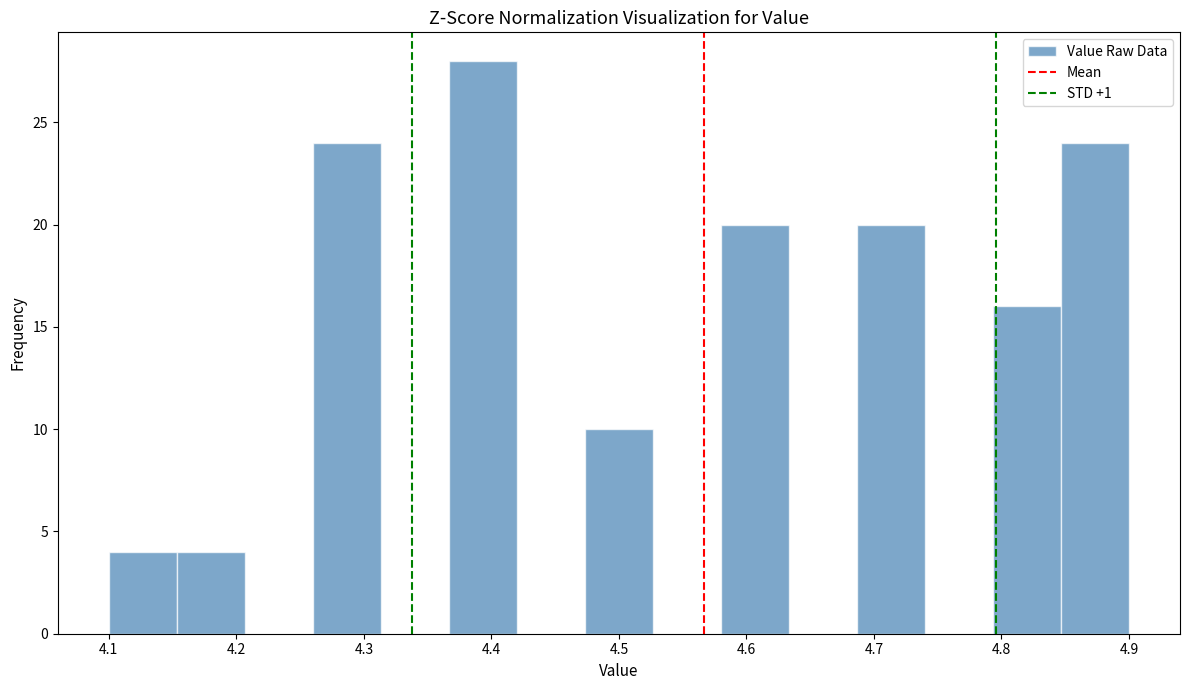

What is the height of the bar covering 4.79 to 4.85 on the x-axis? Neither the bar edges nor the heights are printed on the chart, so give them approximately, as read against the axes.

16